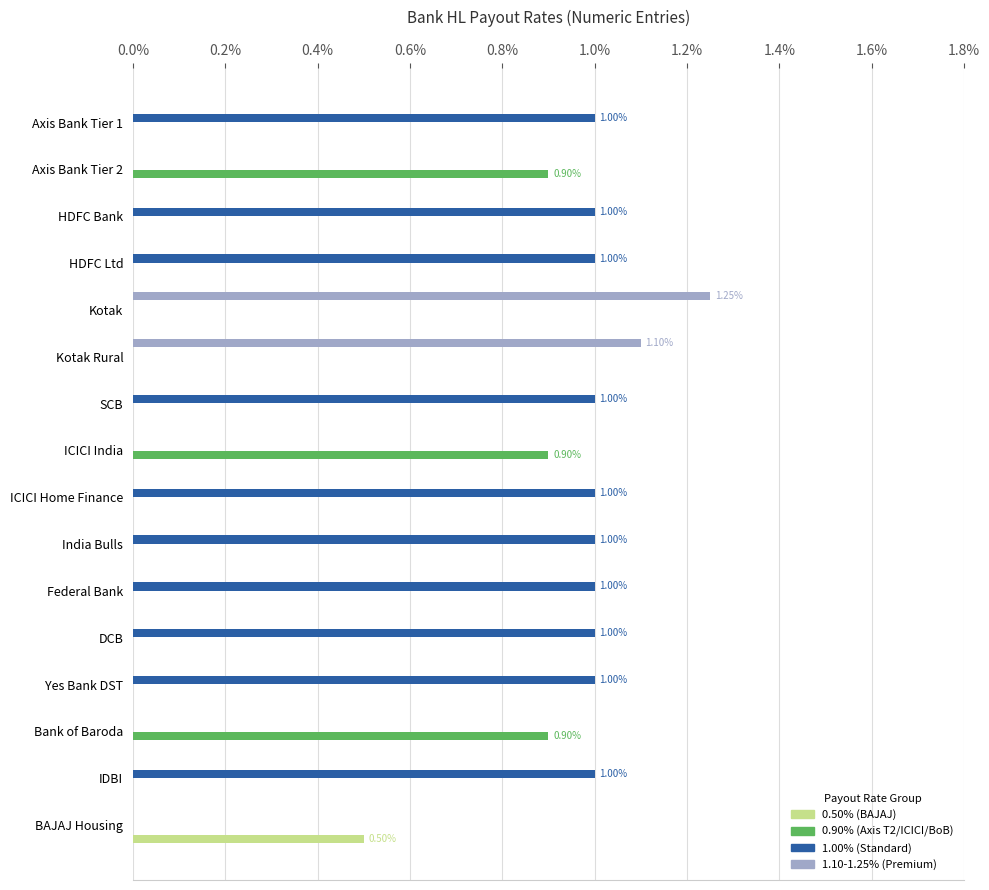

Between Kotak and Yes Bank DST, which series saw the biggest shift?

1.10-1.25% (Premium)